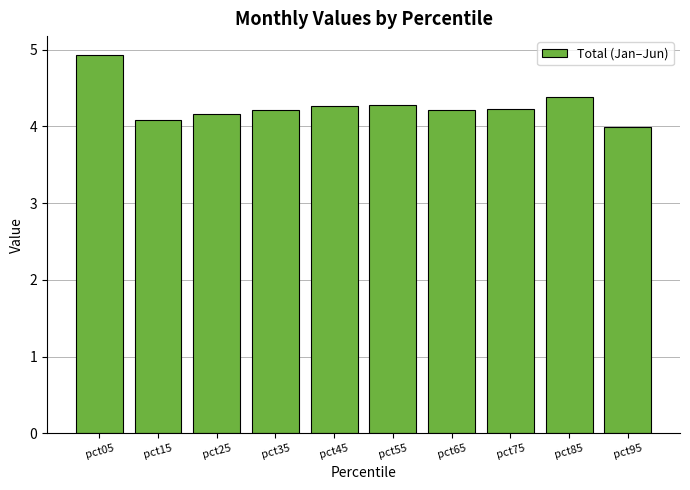

The chart shows a value of 4.0 at pct95. True or false?

True